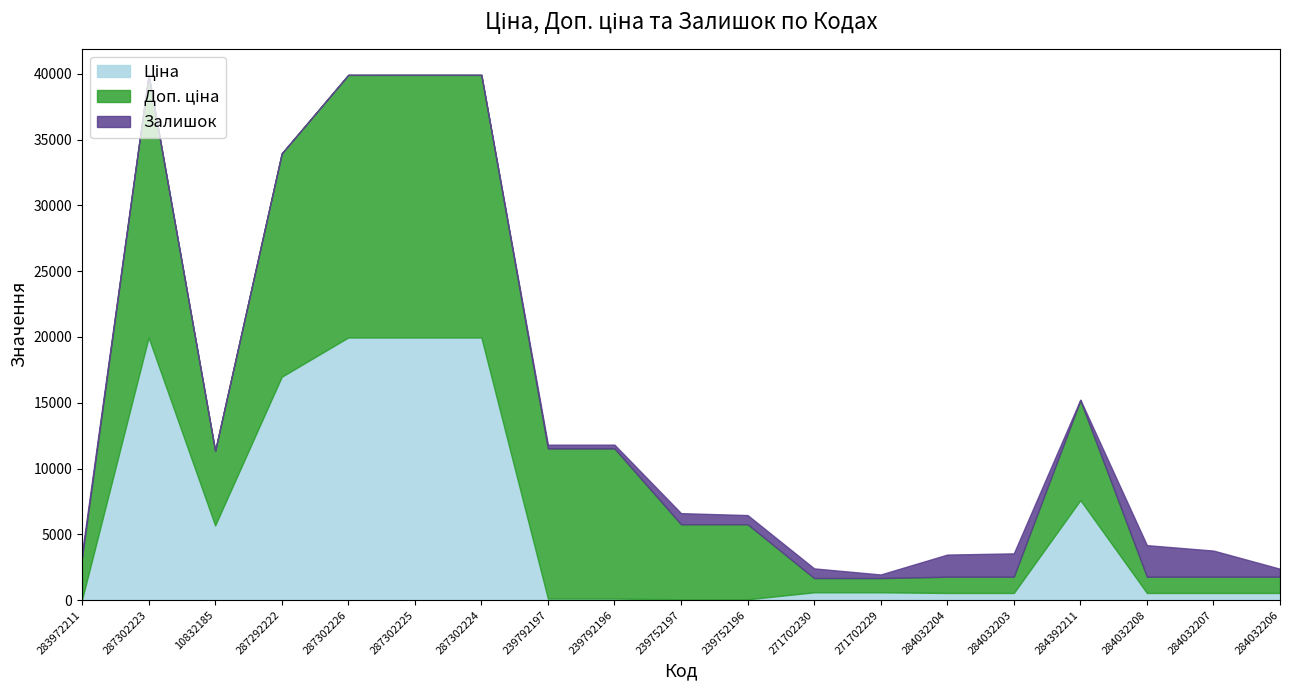

Which label corresponds to the smallest value in the chart?

287302226